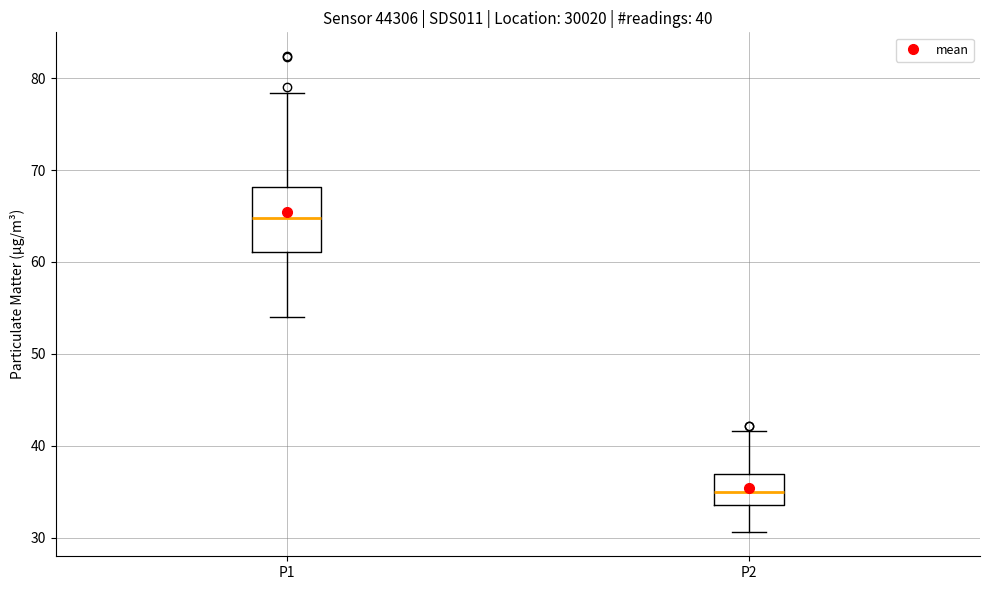

Which box has the highest median line?

P1